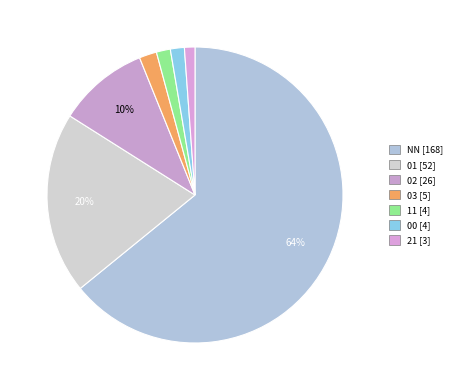

Combined, do NN and 01 account for over 50%?

Yes